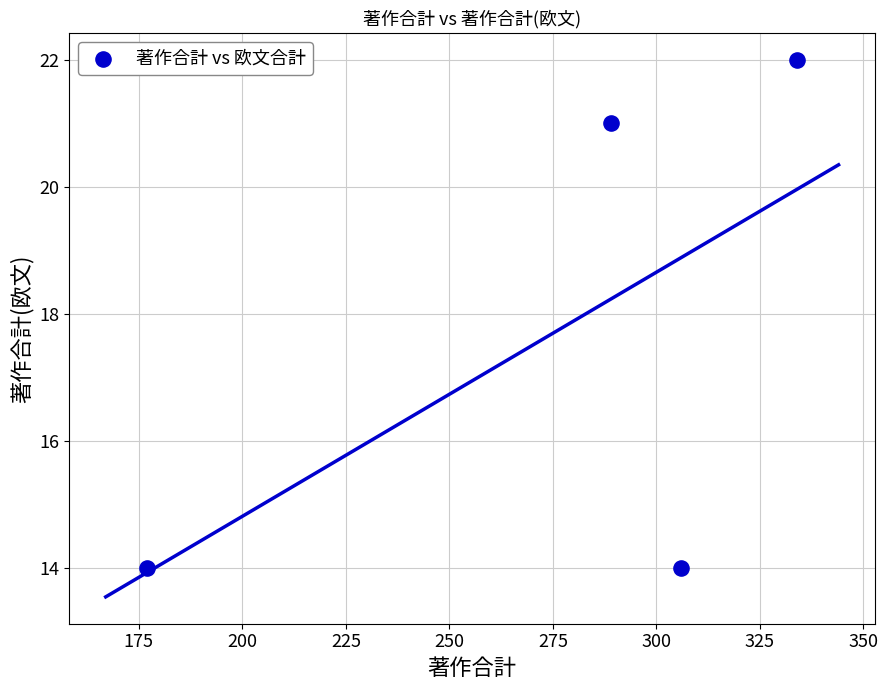

What Y value in the scatter plot is closest to 18?

21